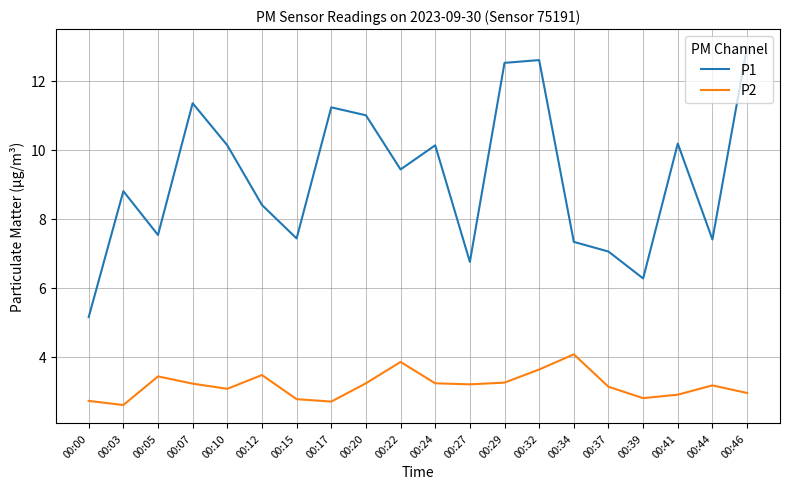

What is the minimum value shown in the chart?

2.6